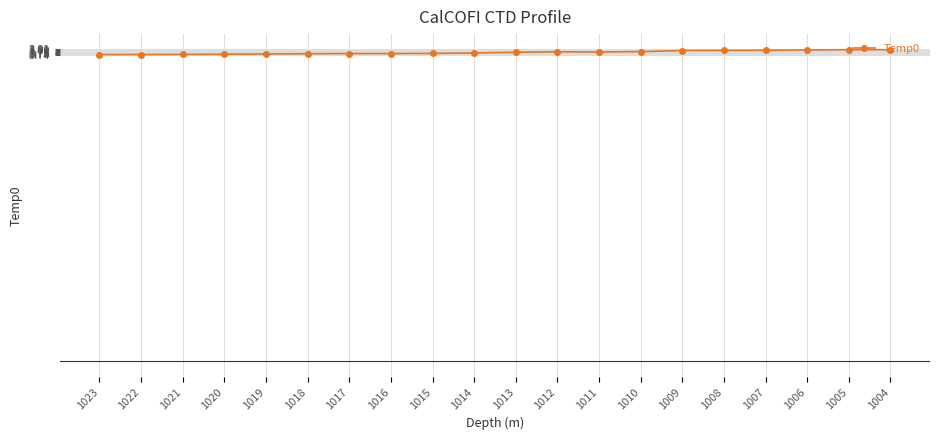

What is the ratio of the value at 1009 to the value at 1007?

1.0